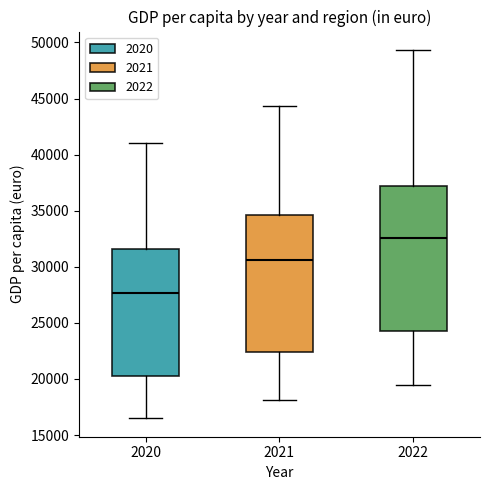

Which box is the tallest, from its lower edge to its upper edge?

2022